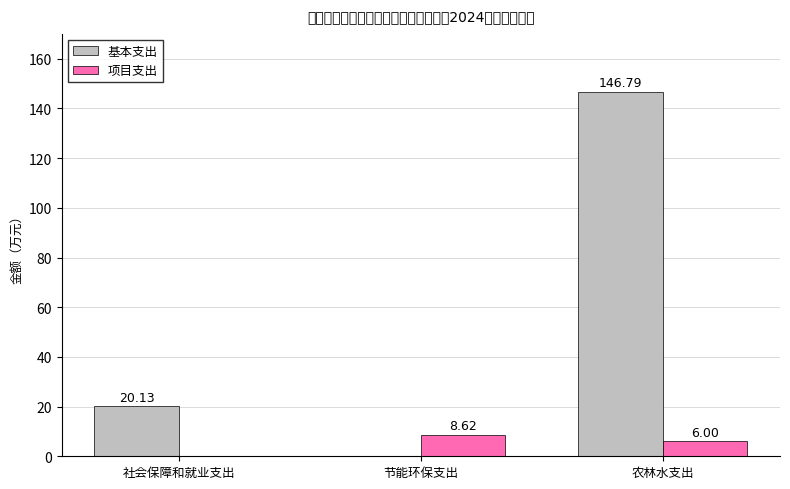

Where is 项目支出 nearest to the value 4?

农林水支出